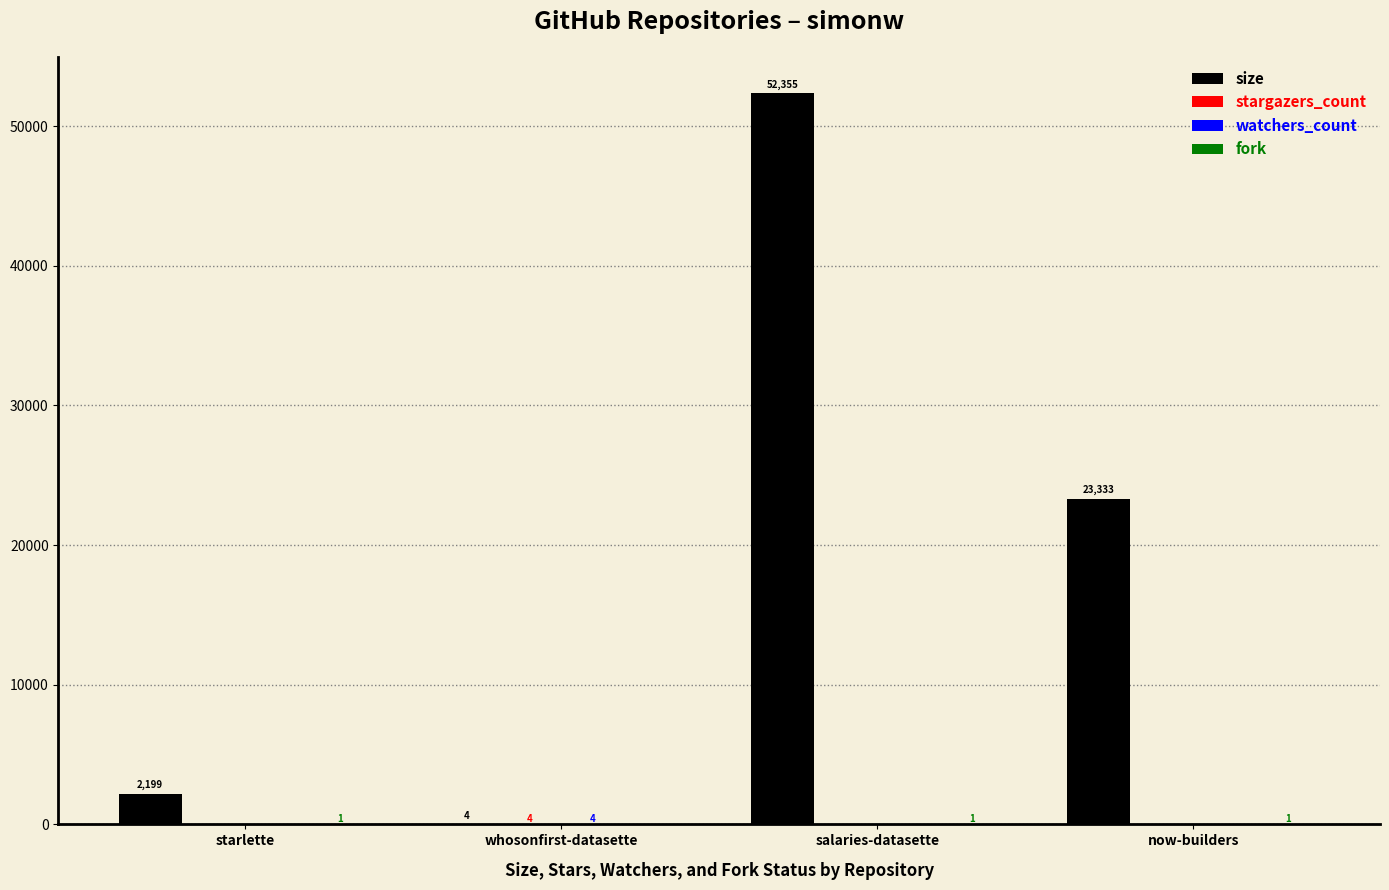

Which series changed the most between starlette and now-builders?

size